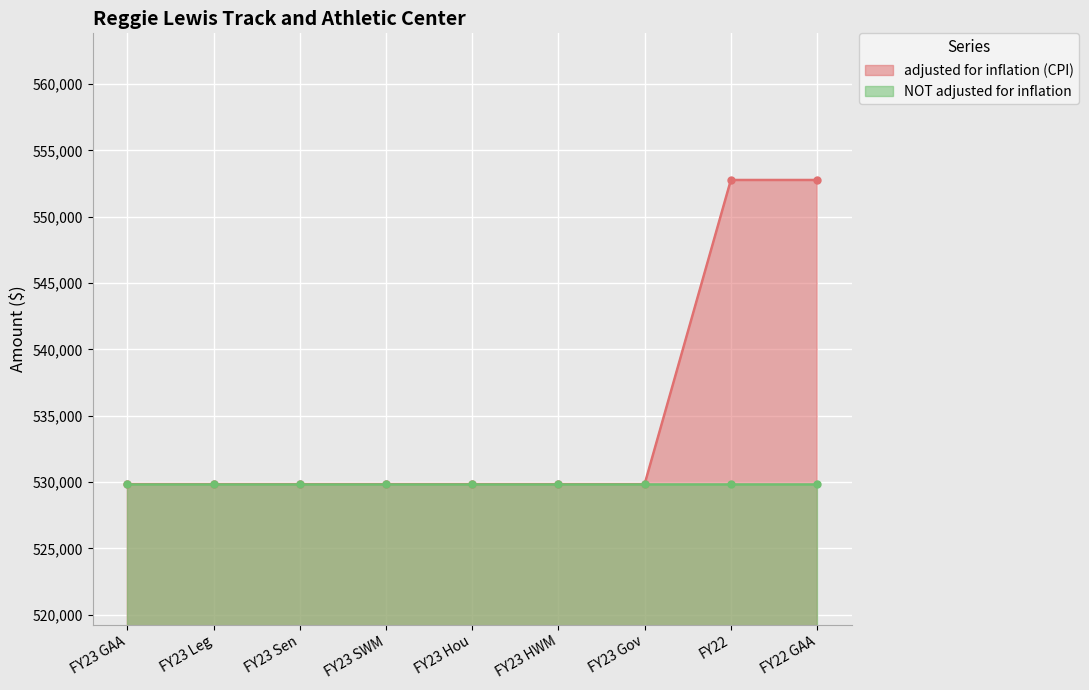

Reading left to right, extract all data points from this chart.

FY23 GAA=529843	FY23 Leg=529843	FY23 Sen=529843	FY23 SWM=529843	FY23 Hou=529843	FY23 HWM=529843	FY23 Gov=529843	FY22=552765	FY22 GAA=552765